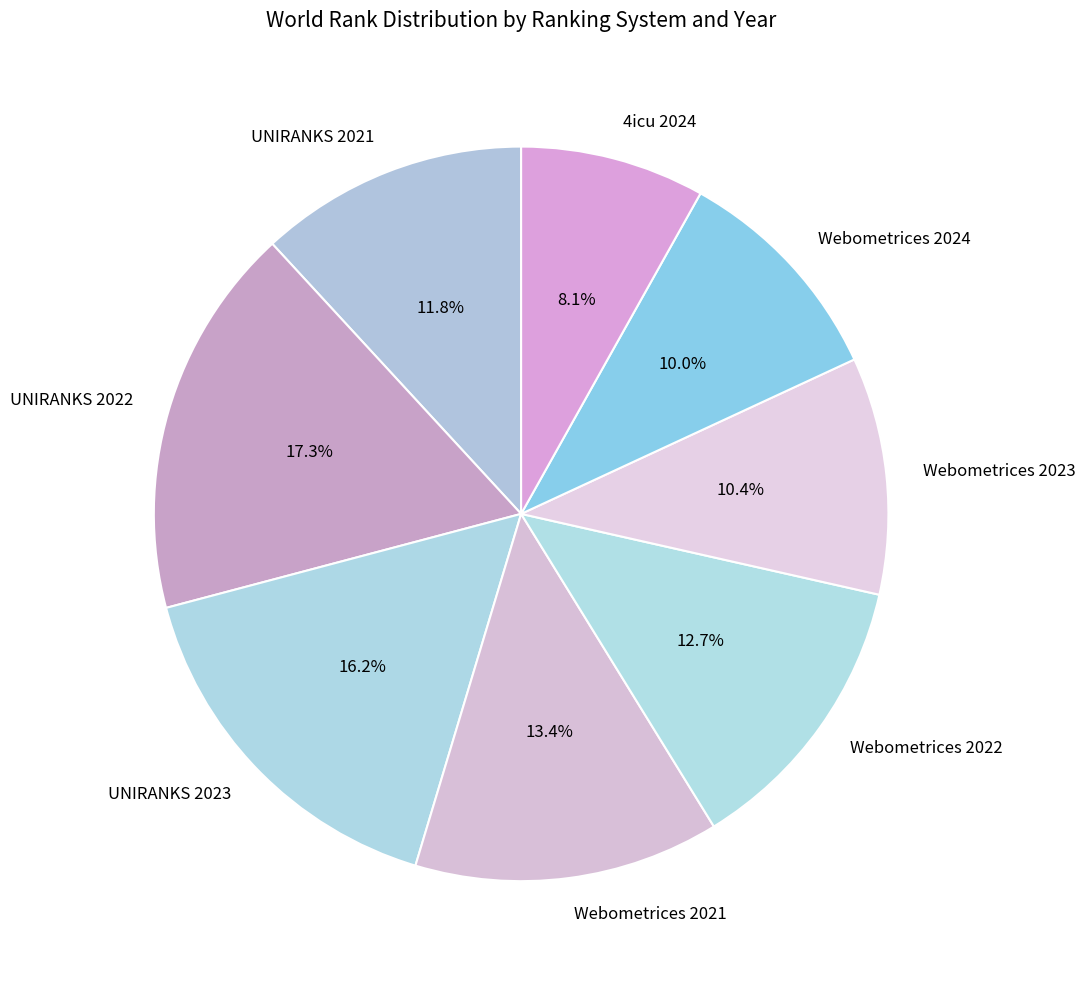

What is the smallest slice in the pie chart?

4icu 2024